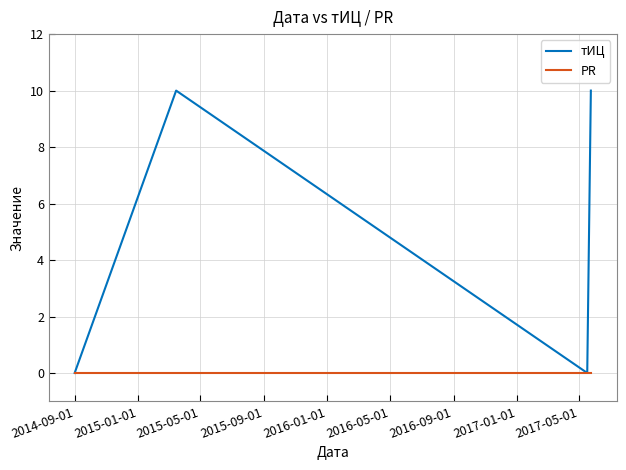

Rank the series by their maximum value, from lowest to highest.

PR, тИЦ